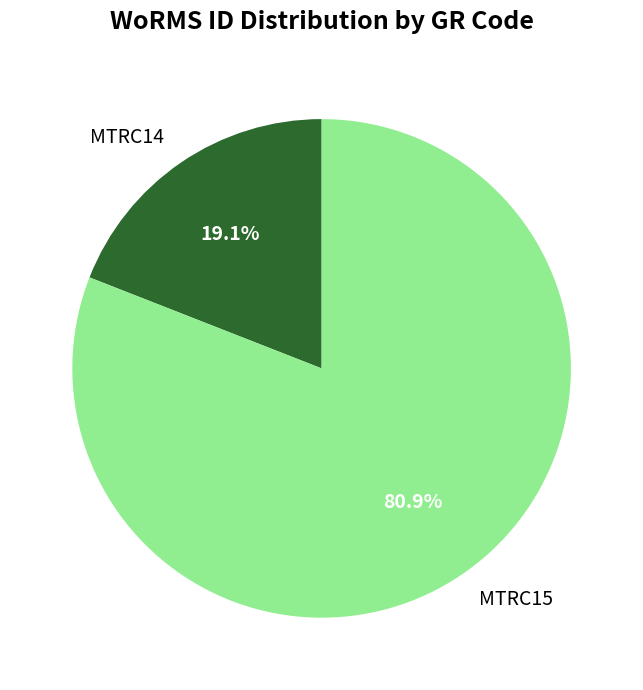

To the nearest percent, what percentage of the pie is MTRC14?

19%